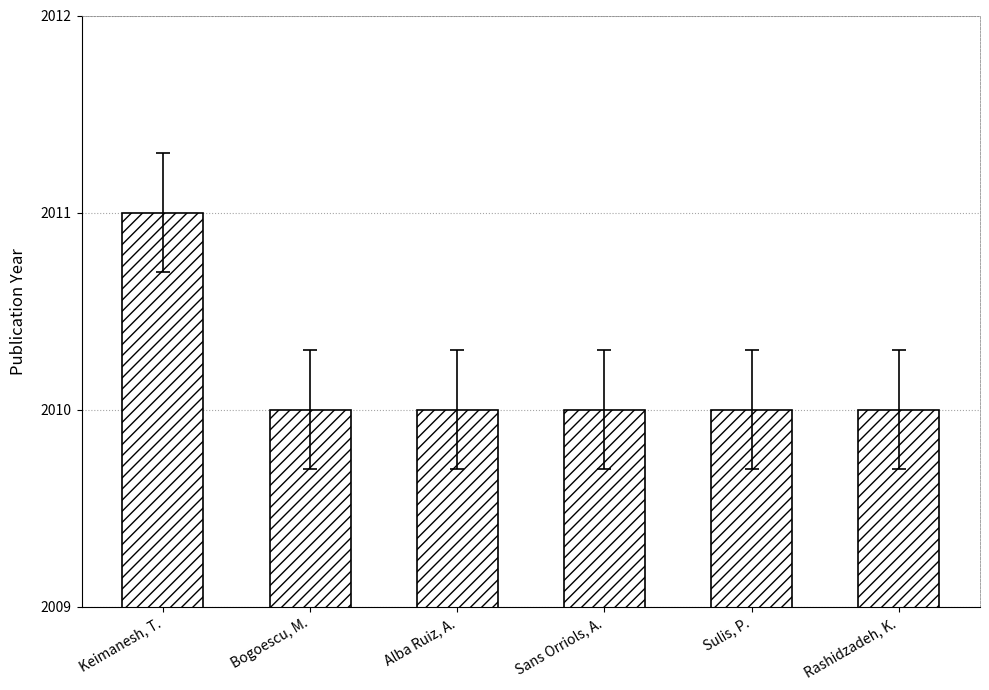

What is the sum of all values?

12061